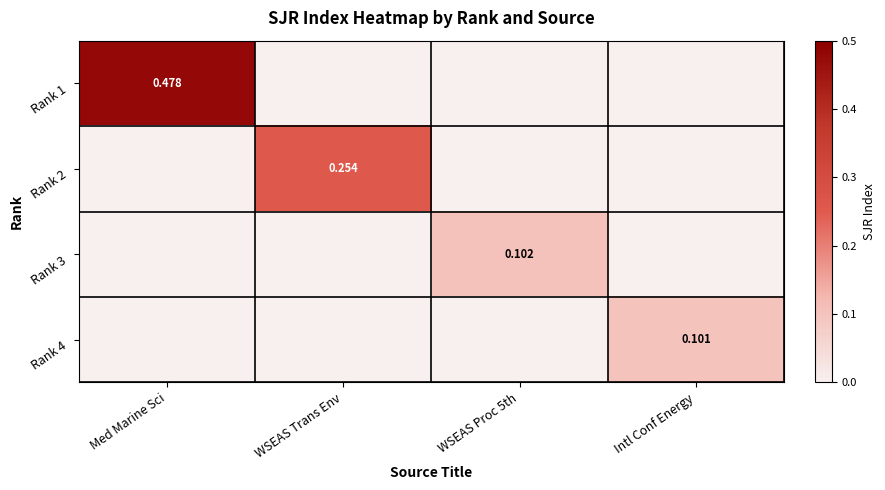

The value of Rank 3 at Intl Conf Energy is -0.0. True or false?

False